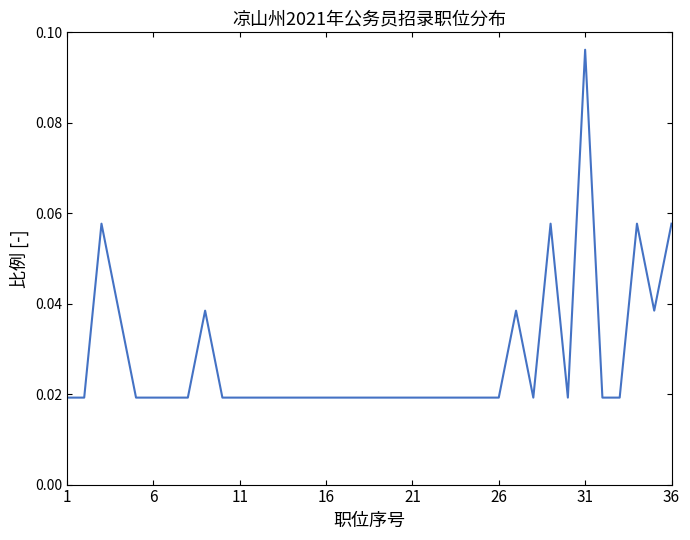

How many lines are shown in the chart?

1